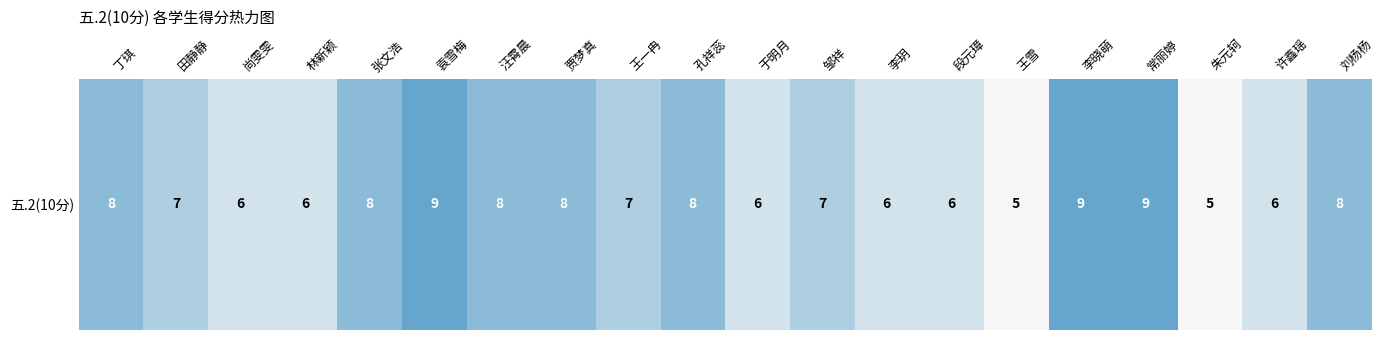

Which category has the lowest value across all series?

王雪